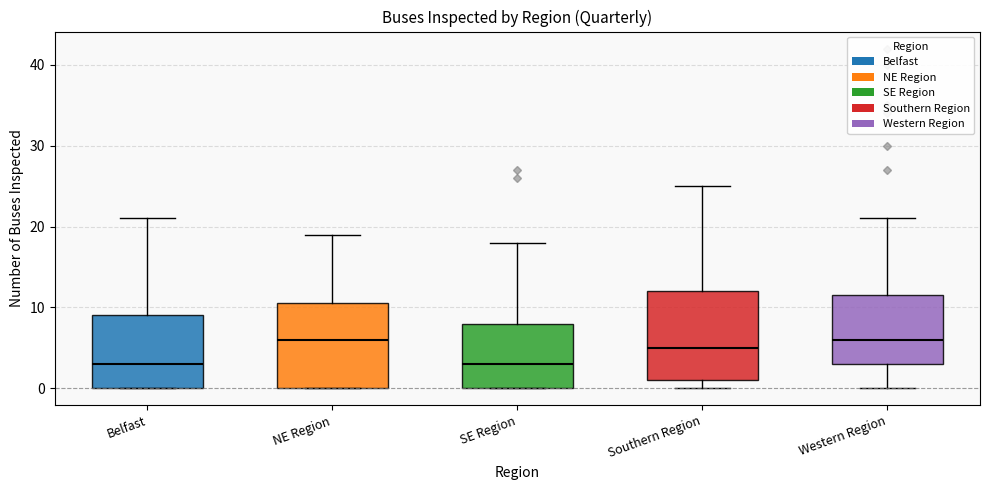

Reading left to right, read every box against the y-axis: the position of its median line, the range the box covers, and the ends of its whiskers. The values are not printed on the chart, so give them approximately, as read against the axis.

Belfast: median 3, box 0 to 9, whiskers 0 to 21
NE Region: median 6, box 0 to 11, whiskers 0 to 19
SE Region: median 3, box 0 to 8, whiskers 0 to 18
Southern Region: median 5, box 1 to 12, whiskers 0 to 25
Western Region: median 6, box 3 to 12, whiskers 0 to 21